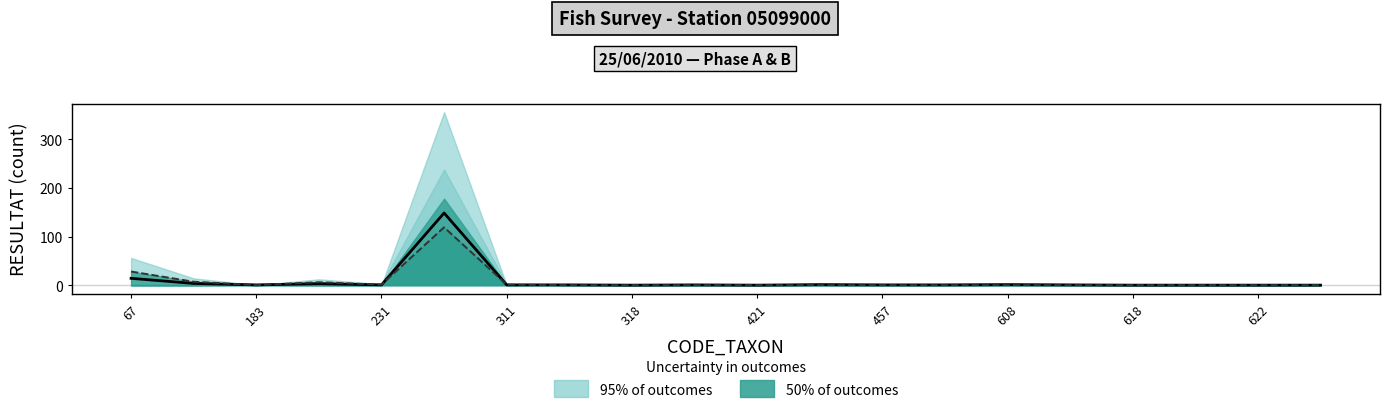

The value of Phase B (RESULTAT) at 11 is 0.0. True or false?

True